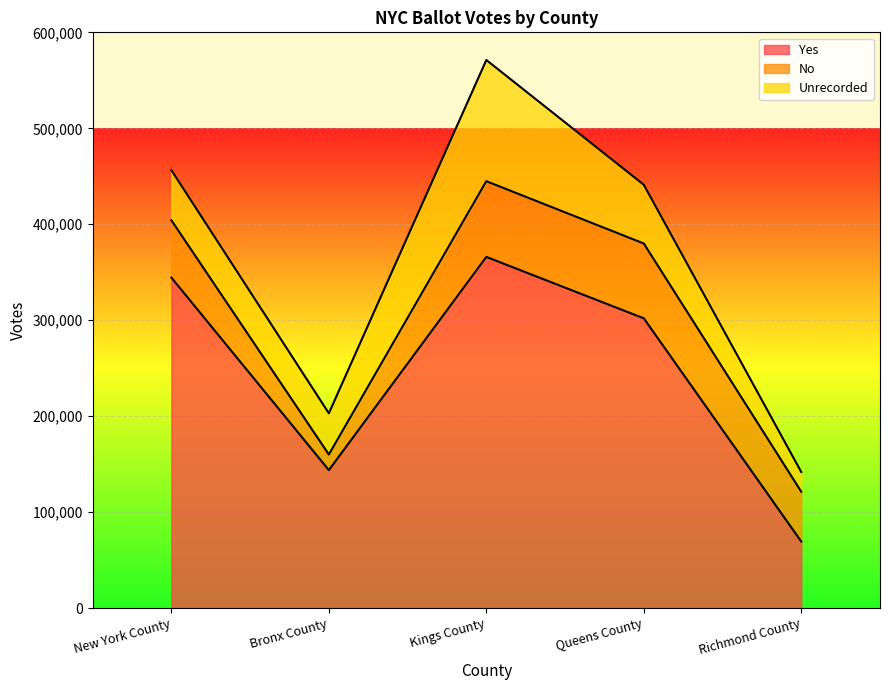

Which series has the widest spread of values?

Yes